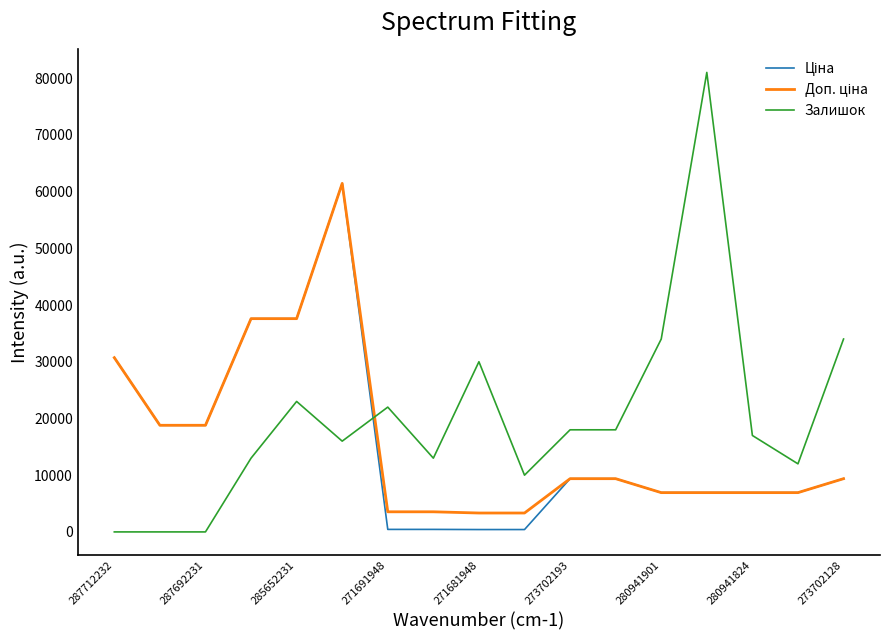

What is the highest value of the Залишок series?

81000.0